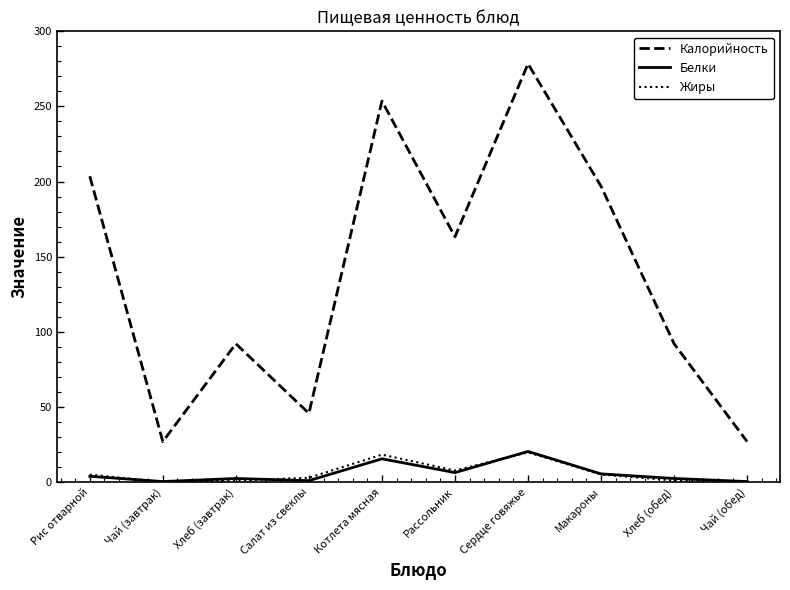

What is the difference between the highest and lowest values at Котлета мясная?

238.3